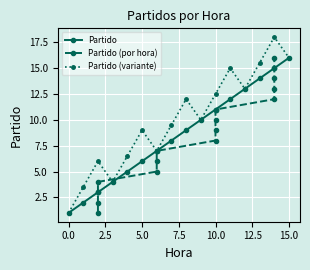

What is the average value of the Partido (por hora) series?

8.5